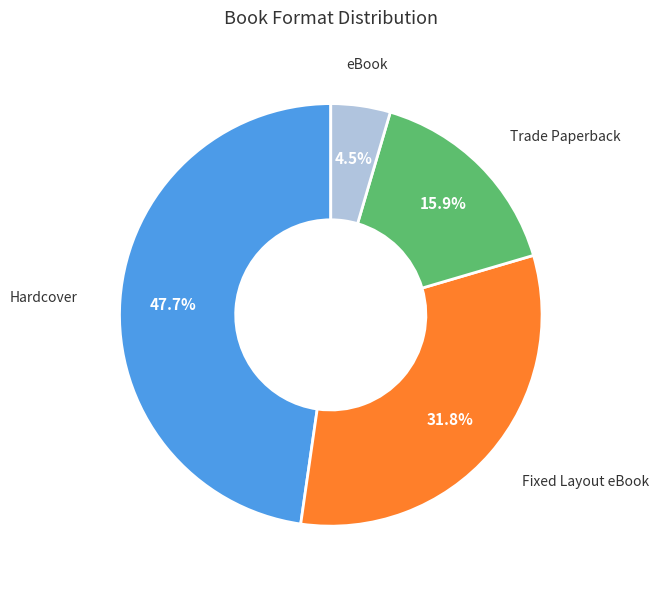

Which category has the smallest portion of the pie?

eBook